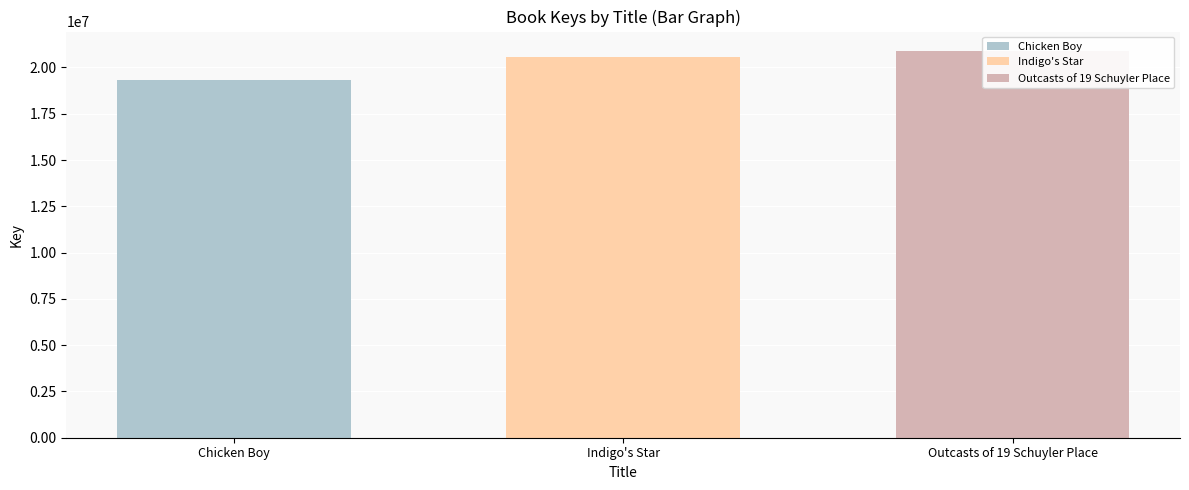

Rank the categories by value from lowest to highest.

Chicken Boy, Indigo's Star, Outcasts of 19 Schuyler Place